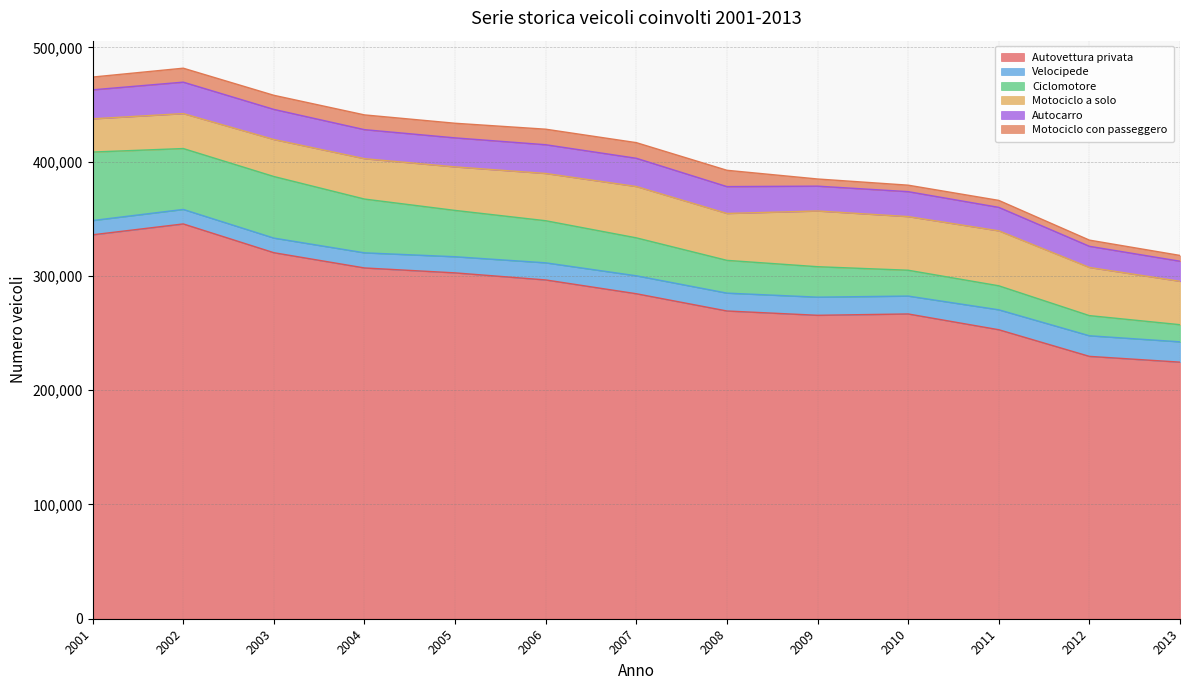

Count the number of categories in the chart.

13